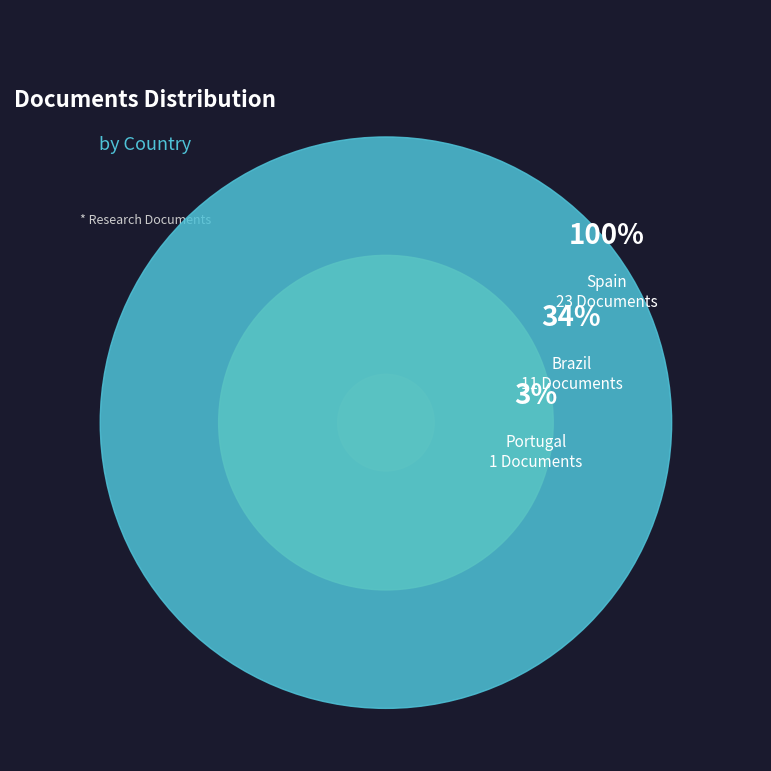

To the nearest percent, what portion does Spain represent?

66%